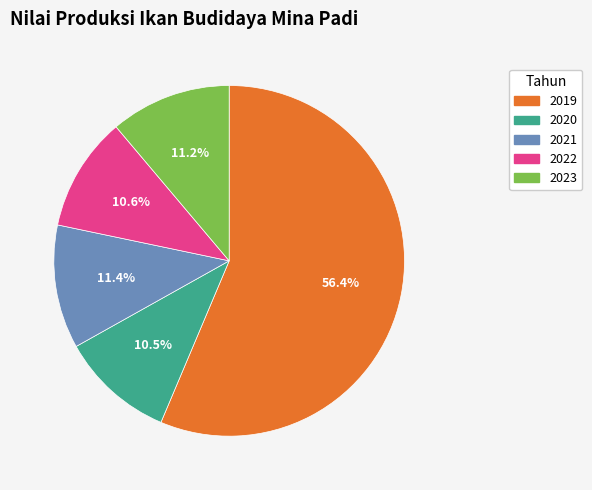

Is the sum of 2023 and 2019 greater than half?

Yes